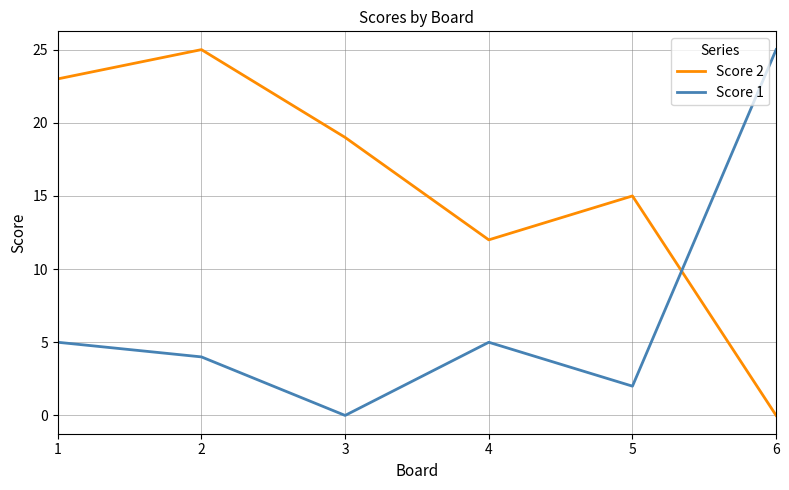

Reading left to right, transcribe all the data shown in this chart.

Score 2: 23	25	19	12	15	0
Score 1: 5	4	0	5	2	25